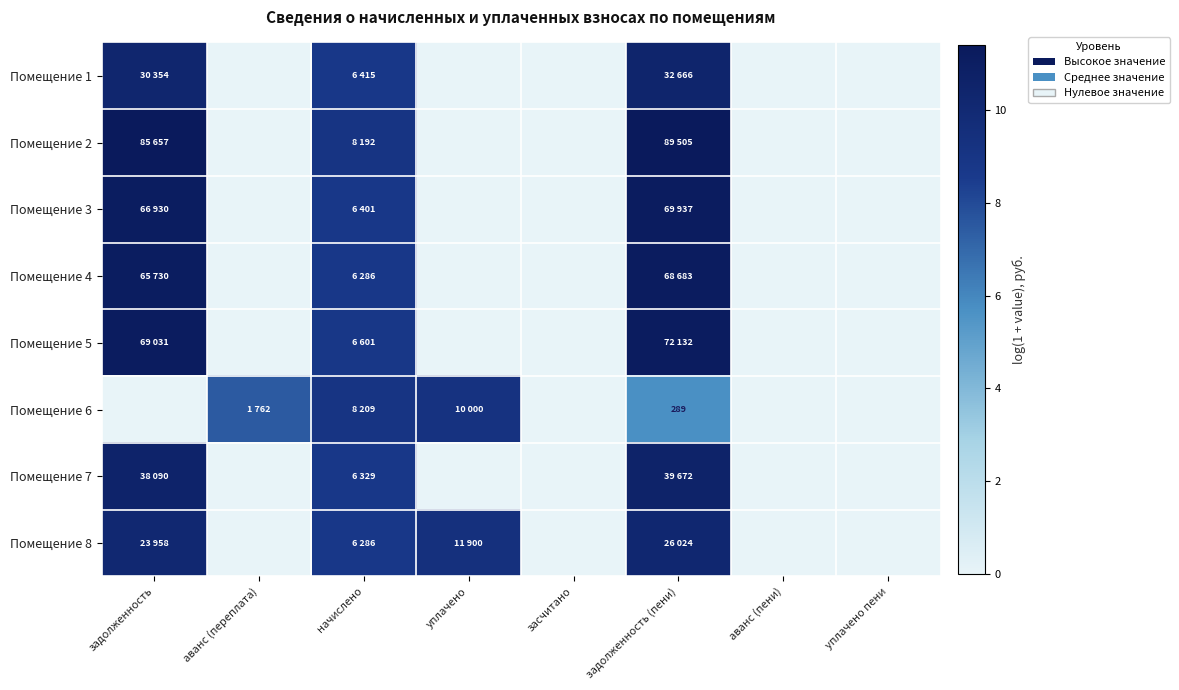

What is the difference between the maximum and minimum values in the Помещение 4 series?

11.1